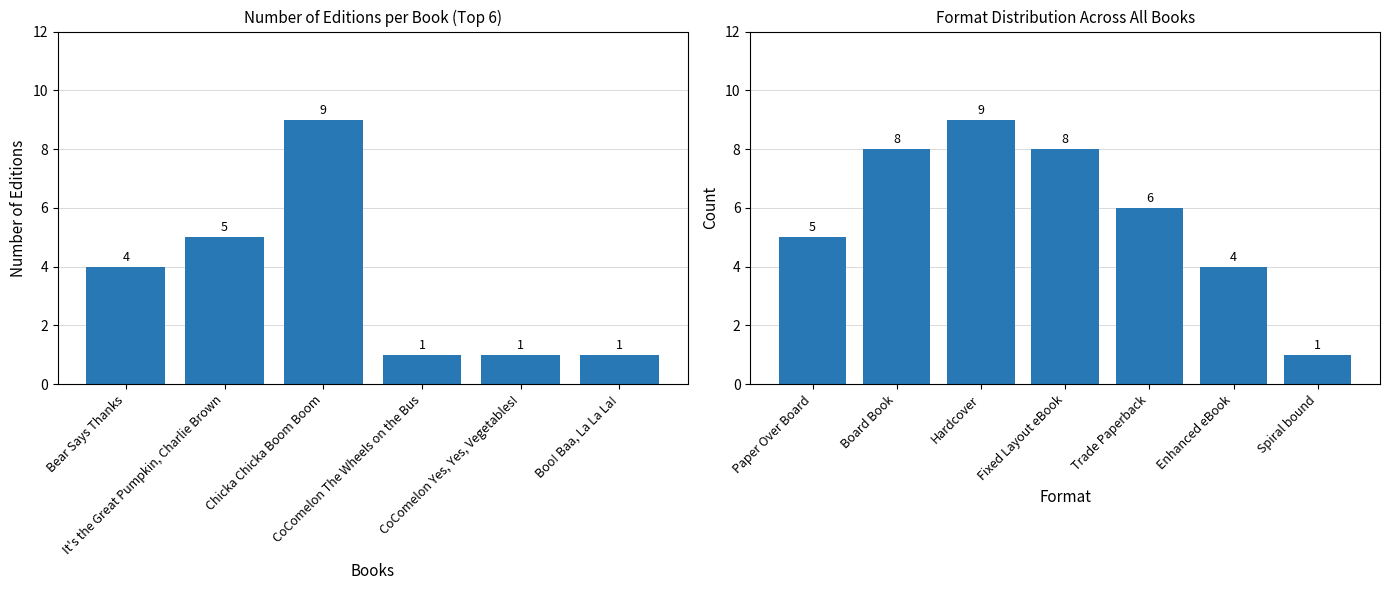

The value at Bear Says Thanks is 6. True or false?

False